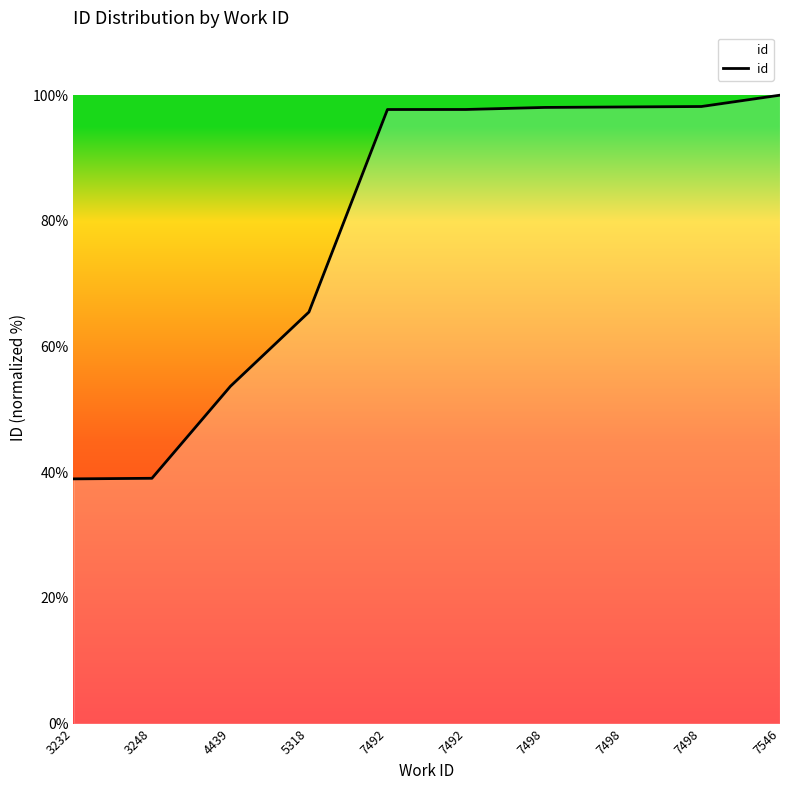

How many lines are shown in the chart?

1